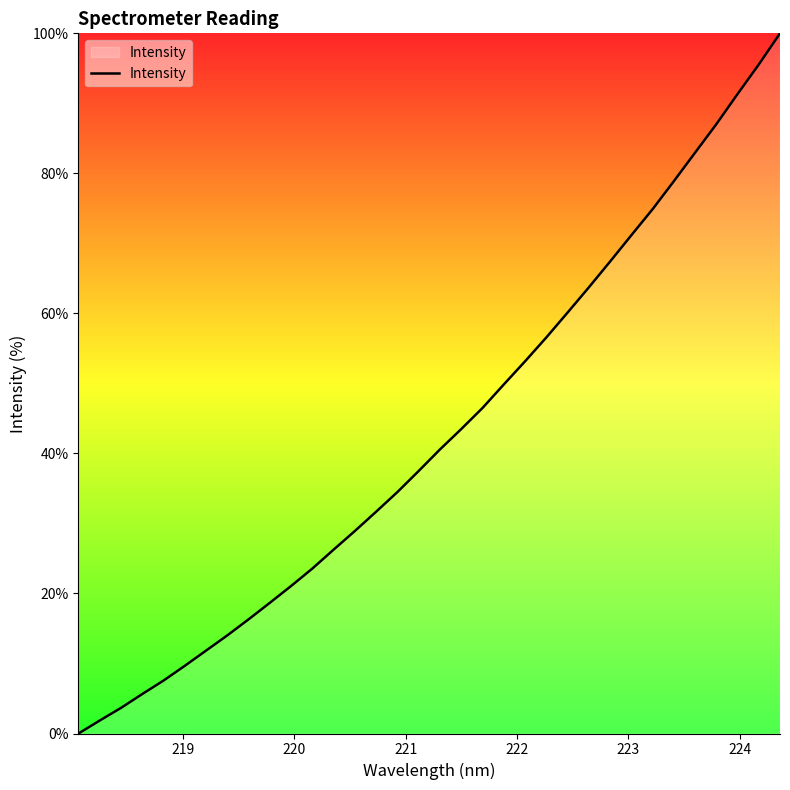

What is the difference between the maximum and minimum values?

100.0